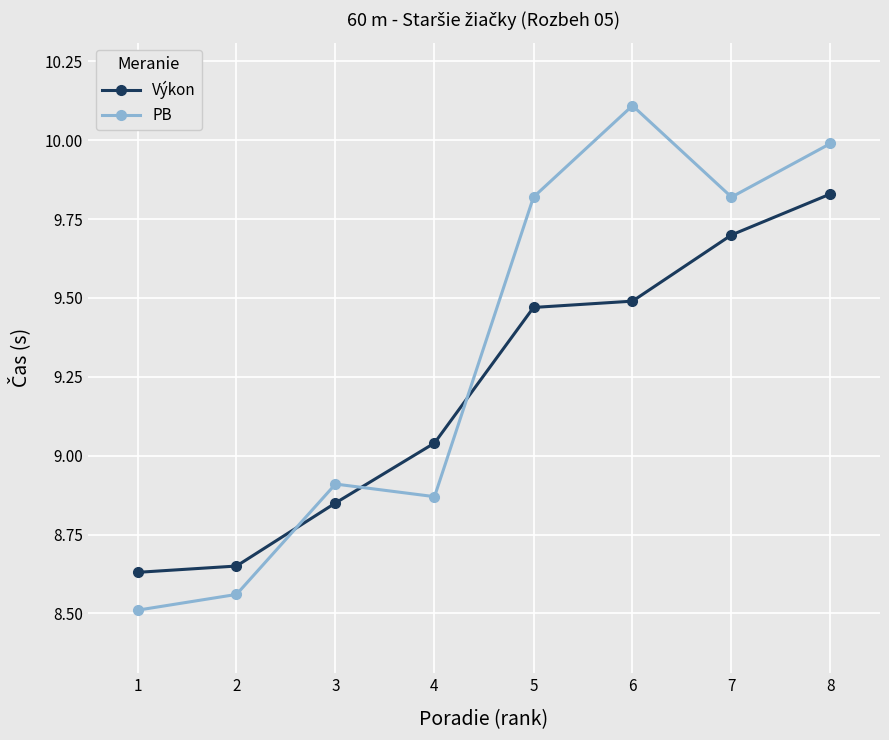

At how many categories does at least one series exceed 9?

5